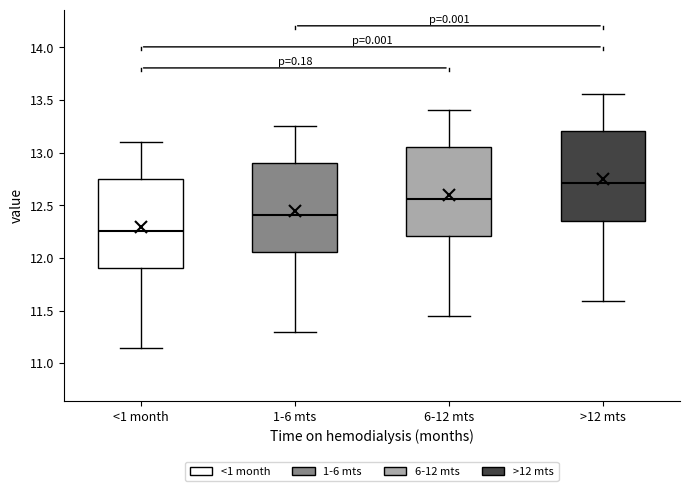

Reading left to right, read every box against the y-axis: the position of its median line, the range the box covers, and the ends of its whiskers. The values are not printed on the chart, so give them approximately, as read against the axis.

<1 month: median 12.25, box 11.90 to 12.75, whiskers 11.15 to 13.10
1-6 mts: median 12.40, box 12.05 to 12.90, whiskers 11.30 to 13.25
6-12 mts: median 12.55, box 12.20 to 13.05, whiskers 11.45 to 13.40
>12 mts: median 12.70, box 12.35 to 13.20, whiskers 11.60 to 13.55